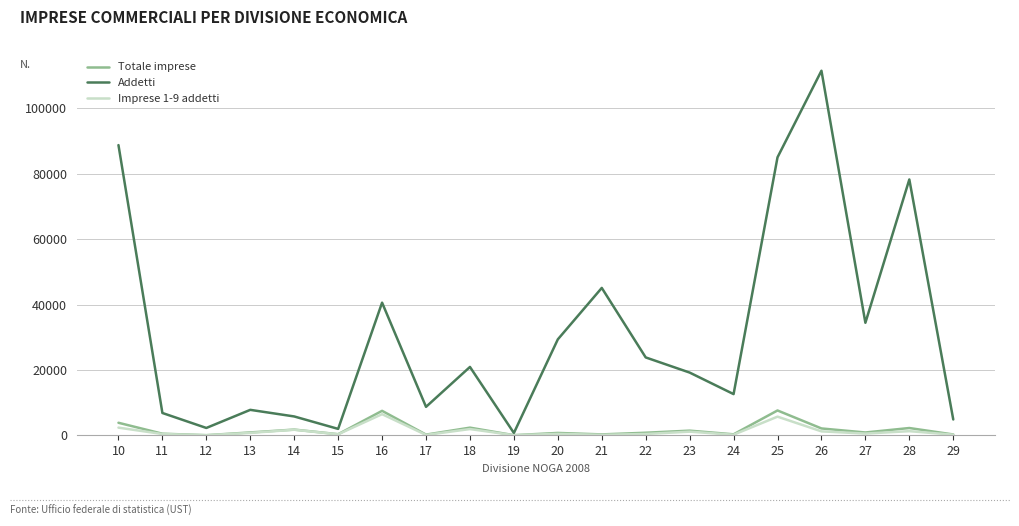

The value of Addetti at 28 is 78266. True or false?

True